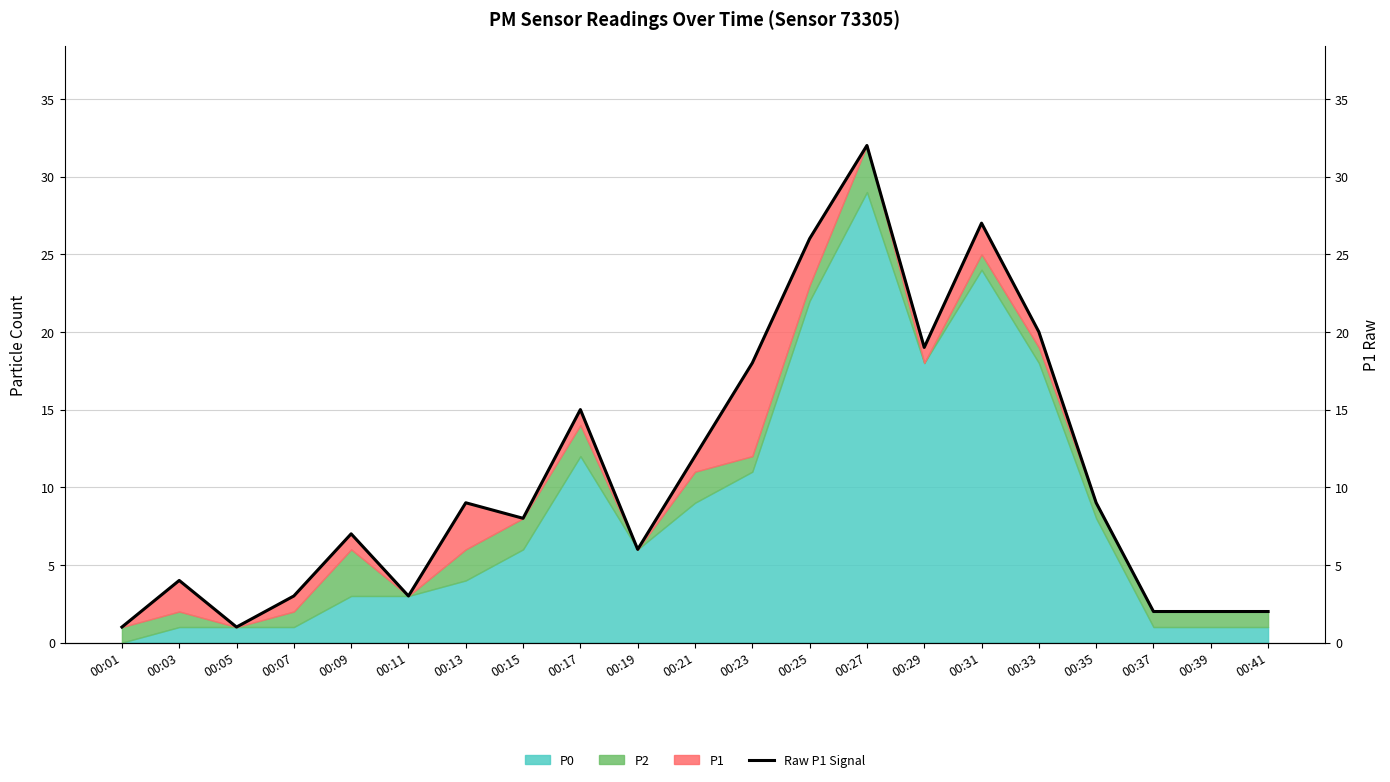

What is the smallest value displayed?

1